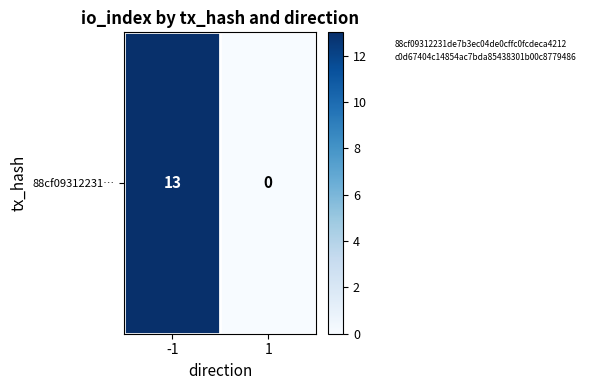

Reading left to right, list all the values displayed in this chart.

-1=13	1=0